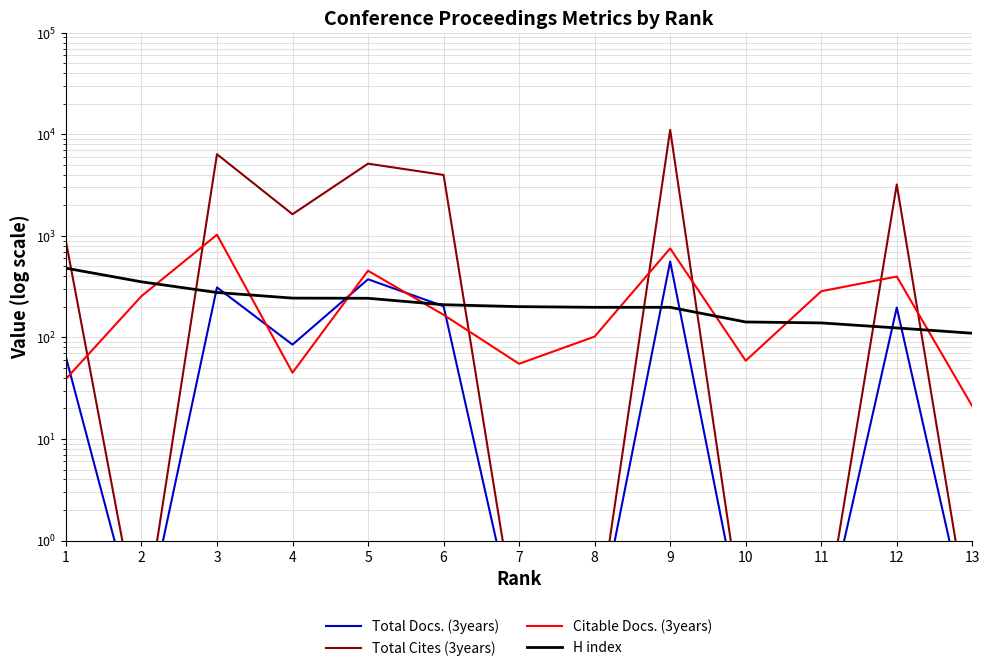

Which series ends up on top after the final intersection of Total Docs. (3years) and H index?

H index